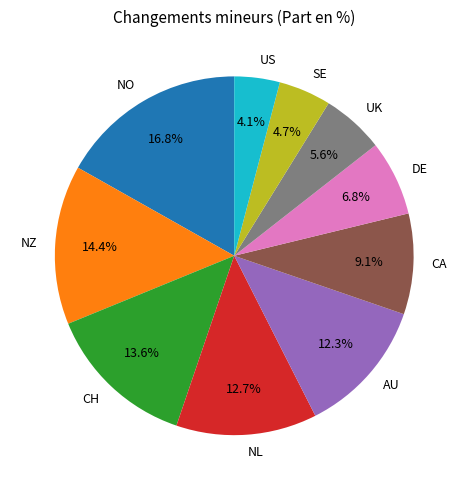

Count the number of slices in the pie.

10